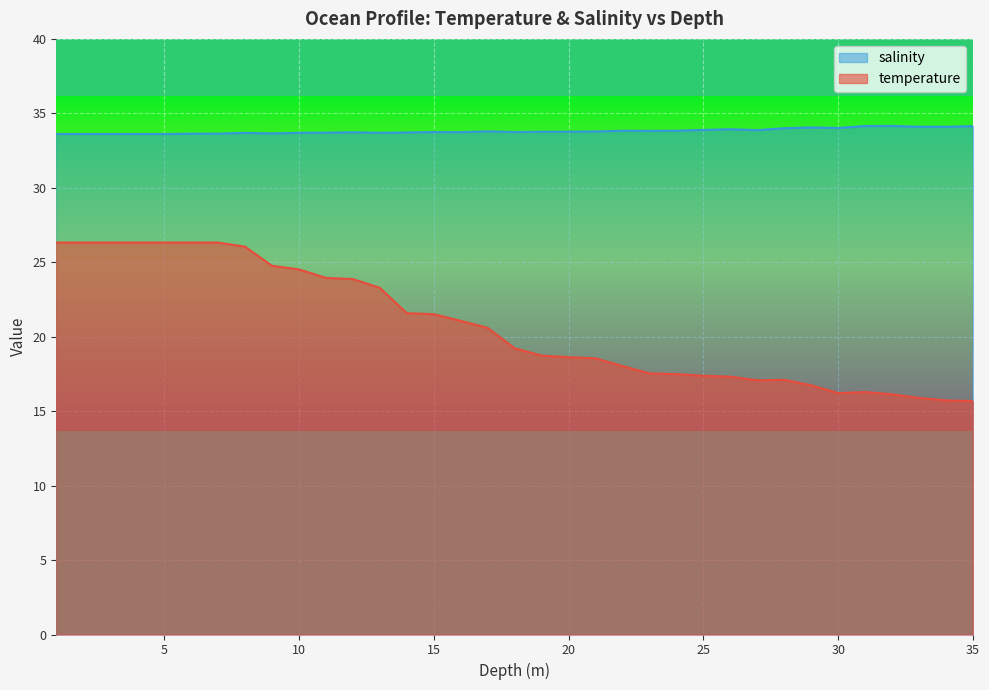

What is the spread (max minus min) of values at 33.0?

18.2